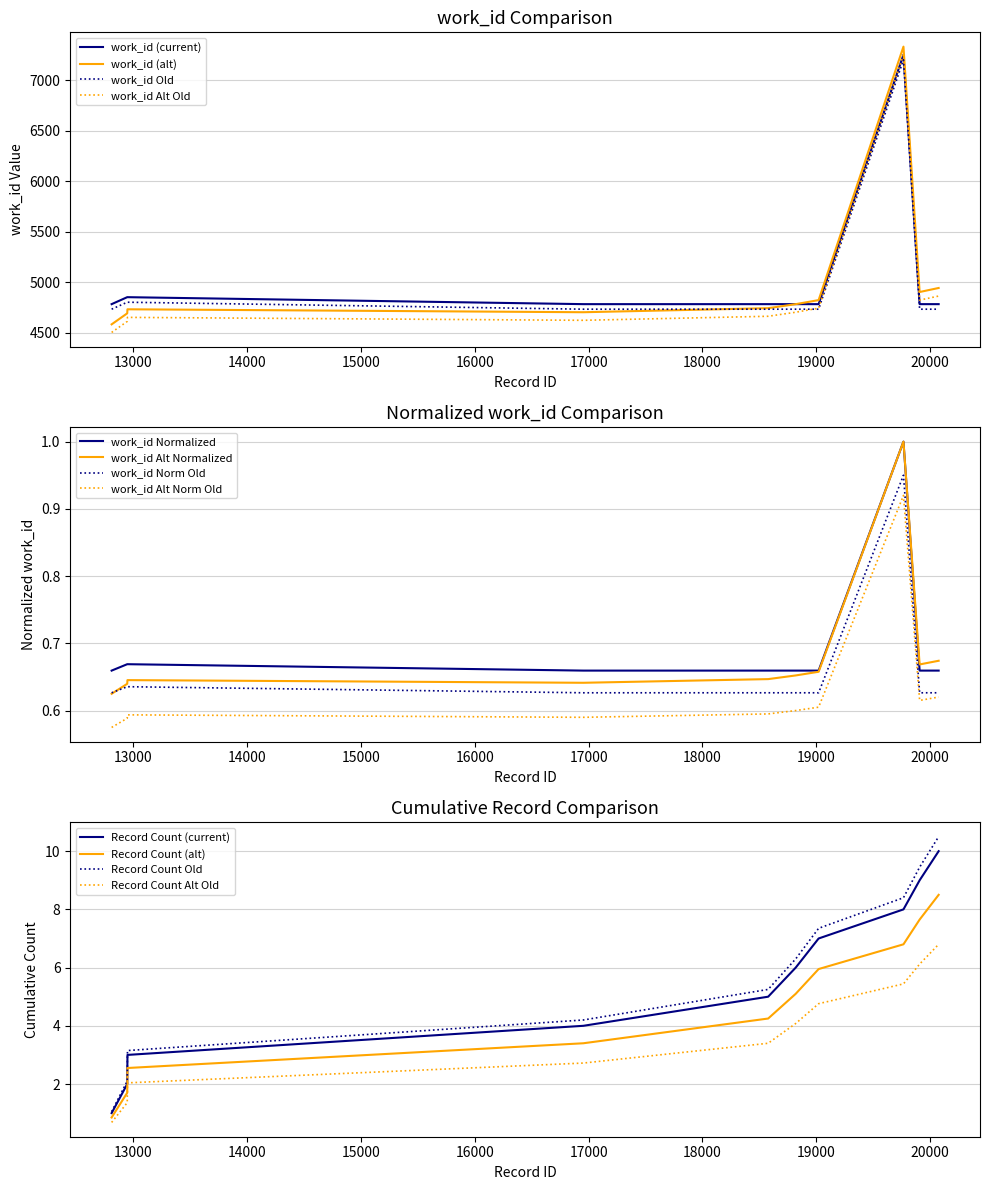

Count the number of categories in the chart.

10